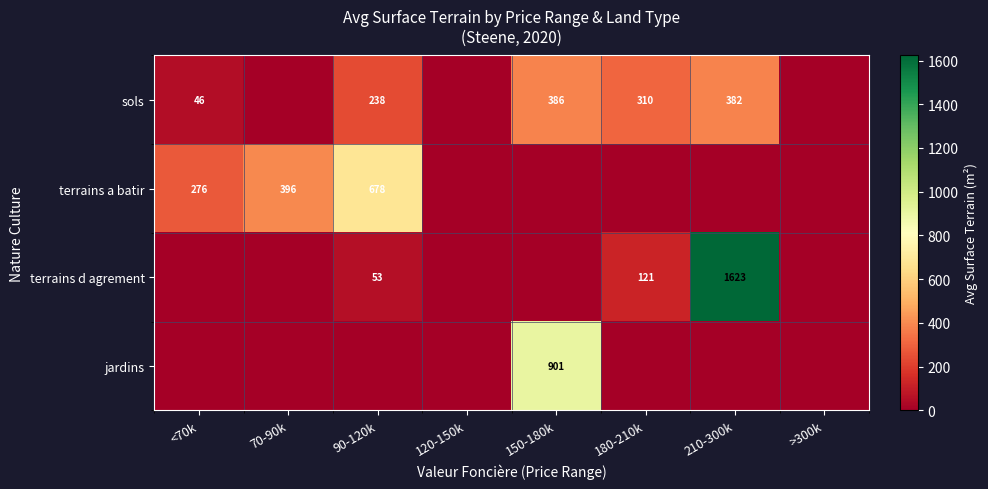

What is the sum of all terrains d agrement values?

1797.0